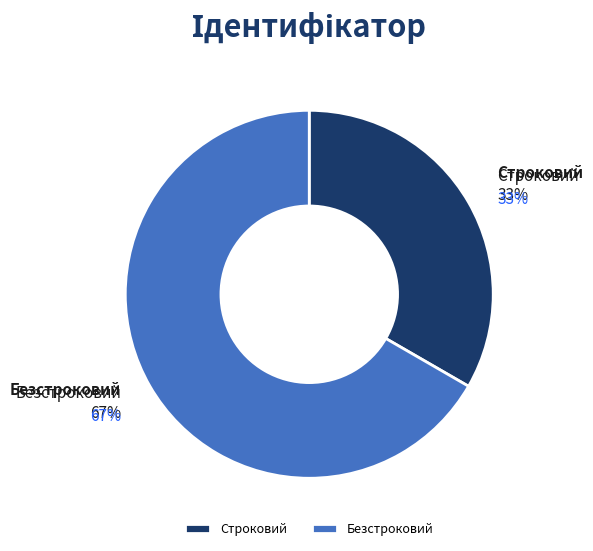

To the nearest percent, what is the combined percentage of Строковий and Безстроковий?

100%